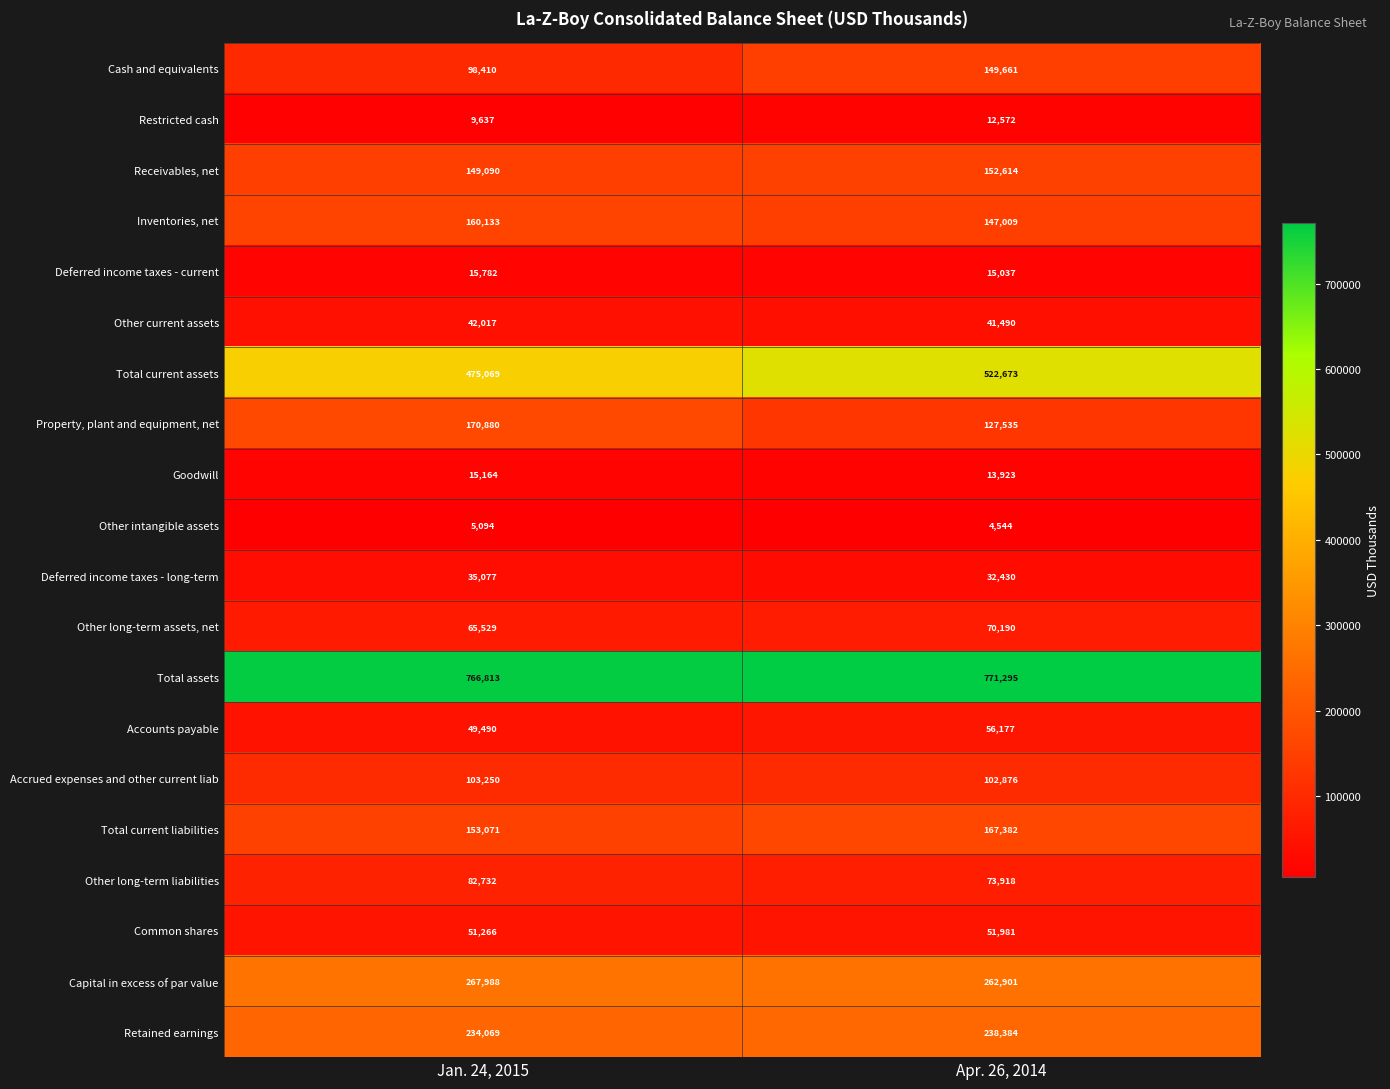

Which series has the largest total across all categories?

Total assets